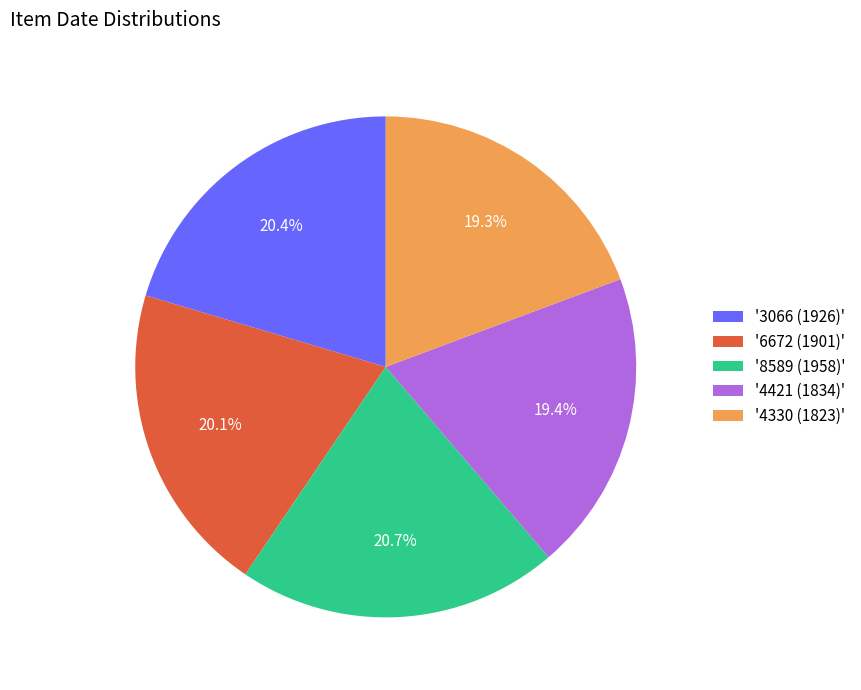

How many slices are in this pie chart?

5